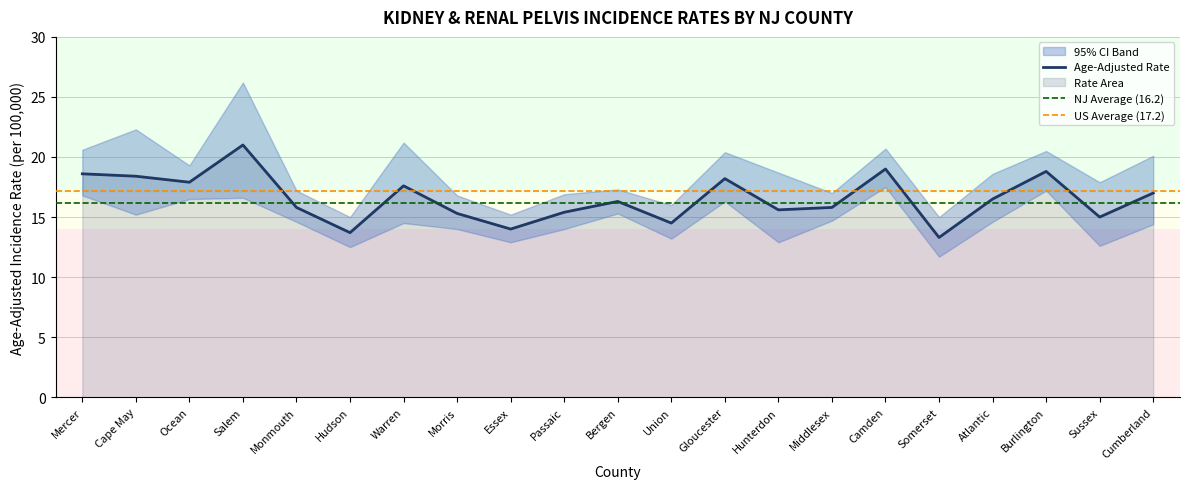

What value does the Age-Adjusted Rate series have at Camden?

19.0